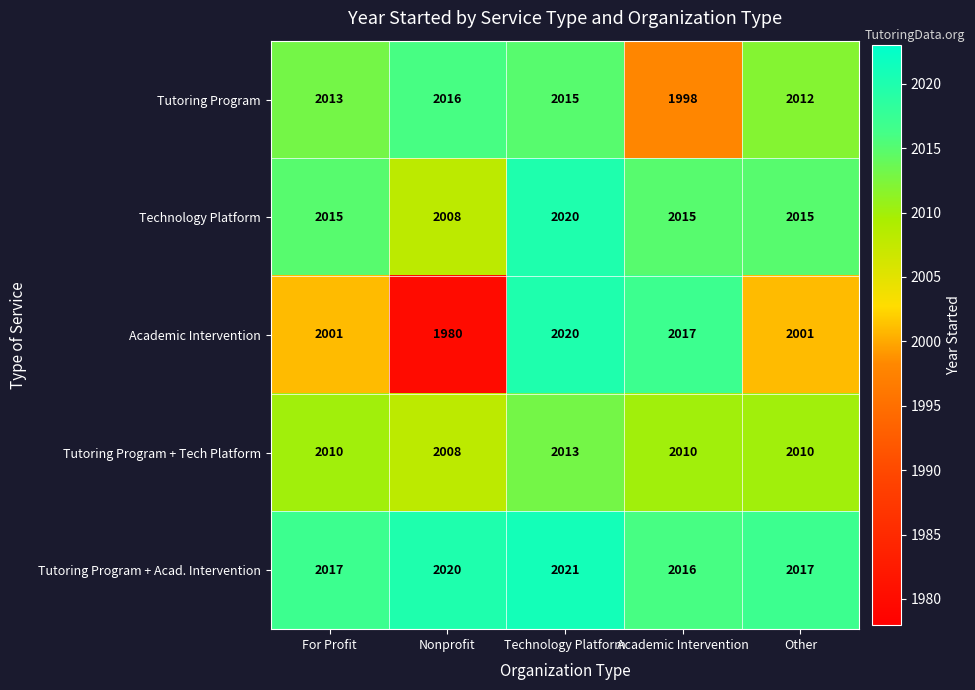

List the labels in order of Tutoring Program value, largest first.

Nonprofit, Technology Platform, For Profit, Other, Academic Intervention